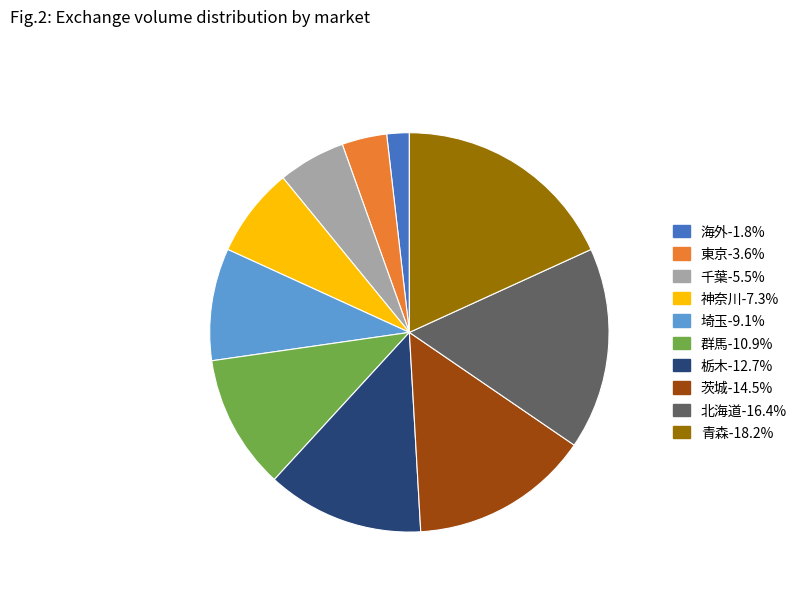

The 青森 slice represents 18% of the pie. True or false?

True